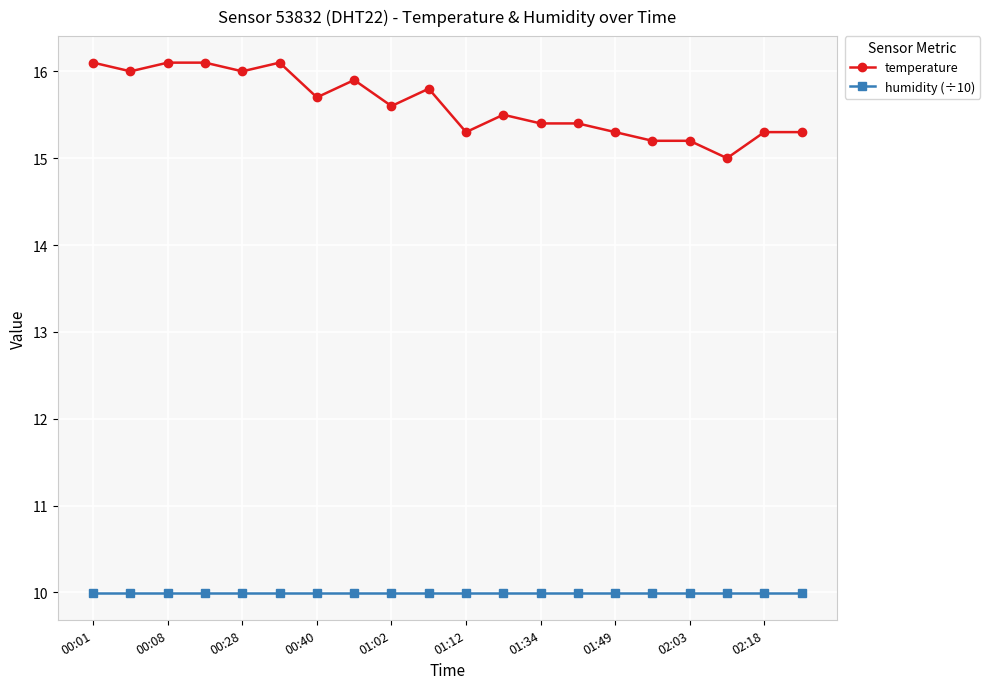

Which series has the largest range (max minus min)?

temperature